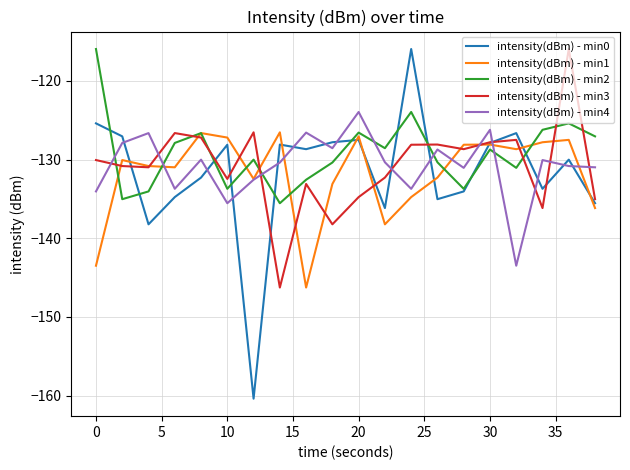

Which series has the widest spread of values?

intensity(dBm) - min0